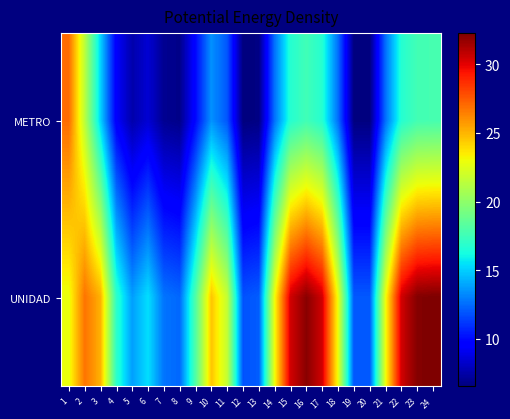

What is the difference between the highest and lowest values at 5?

6.2